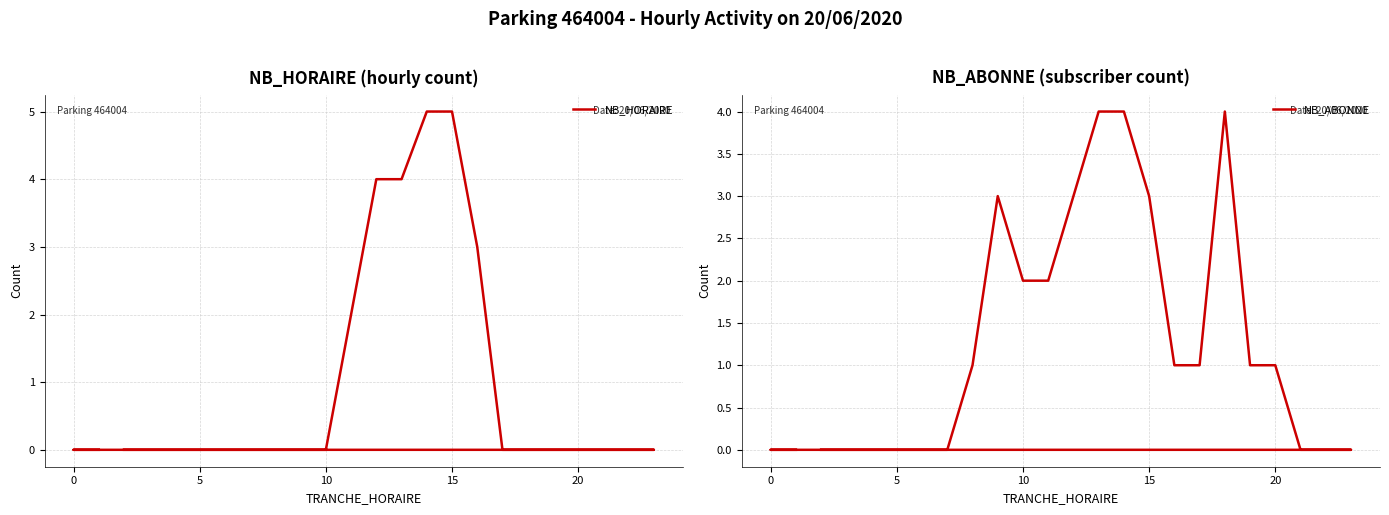

Is it true that NB_ABONNE equals -2 at 5?

False